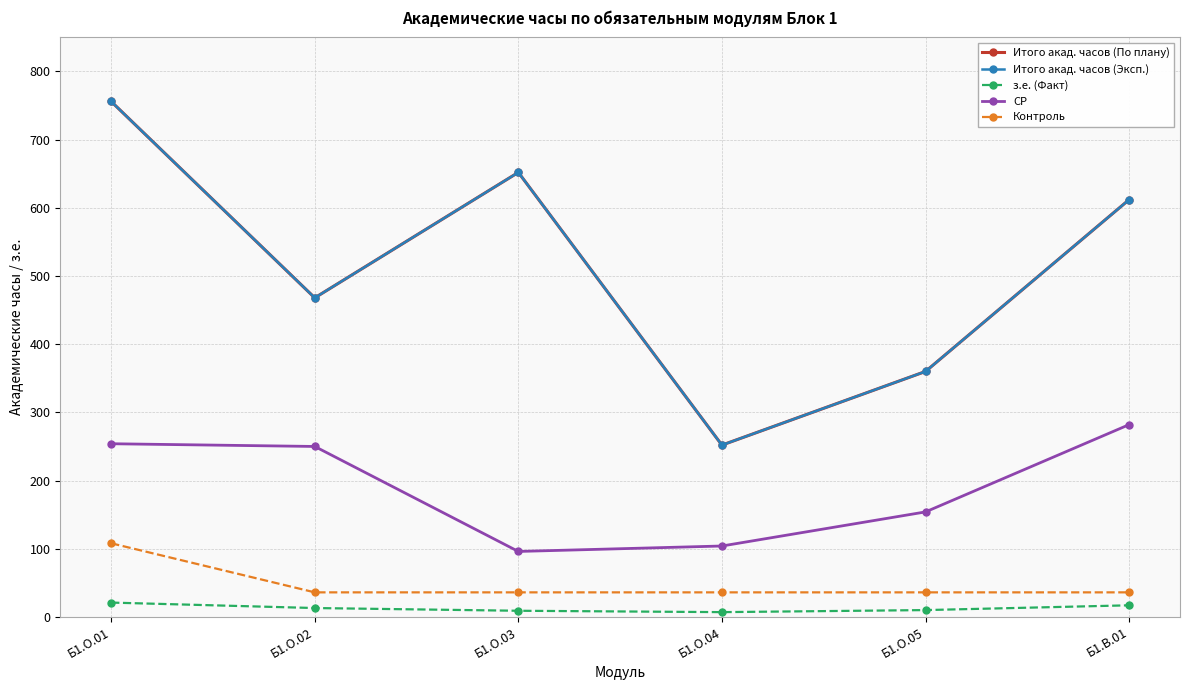

Is the value of СР at Б1.О.04 greater than the value of Итого акад. часов (По плану) at Б1.В.01?

No